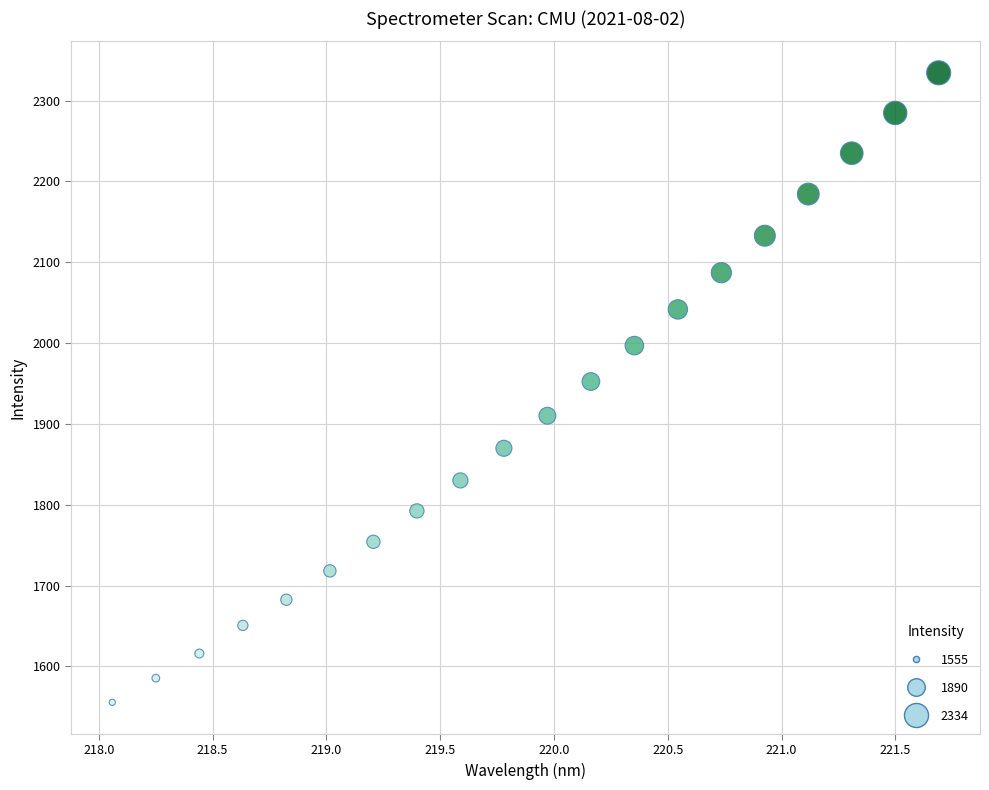

What is the range of X values (max minus min)?

3.6